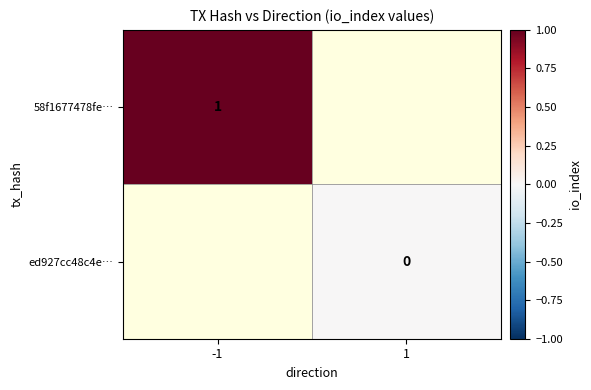

Is it true that 58f1677478fe… equals 1 at -1?

True